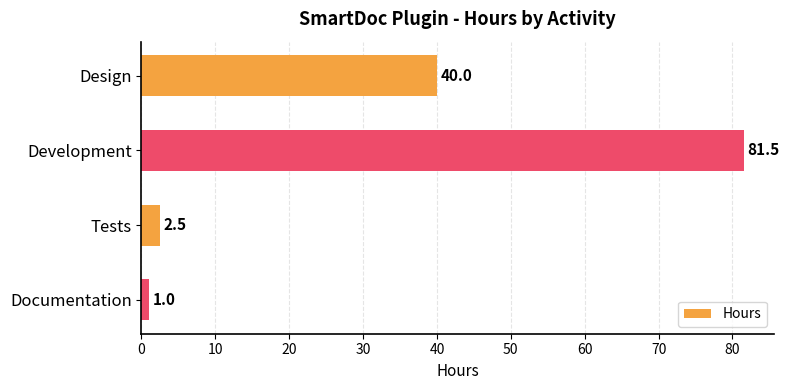

At which label is the value closest to 41?

Design